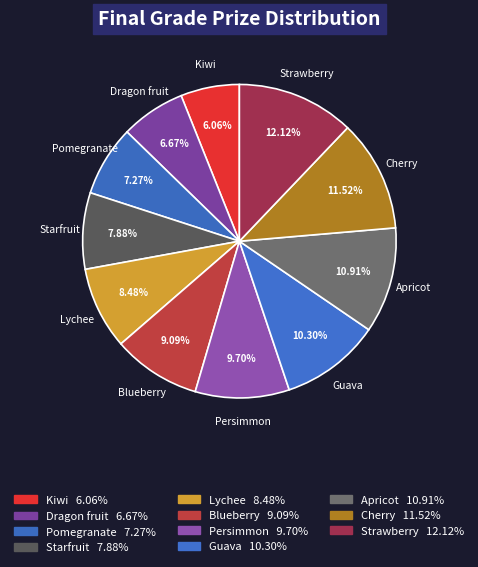

How many slices are in this pie chart?

11